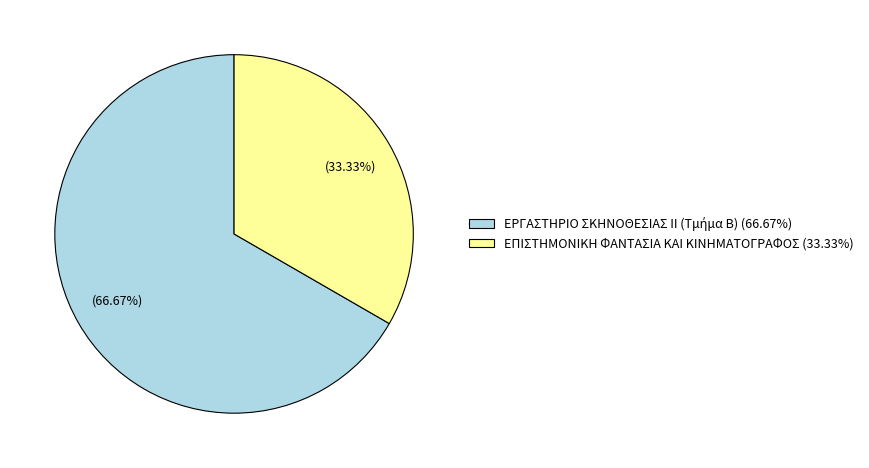

Does any single category account for the majority?

Yes